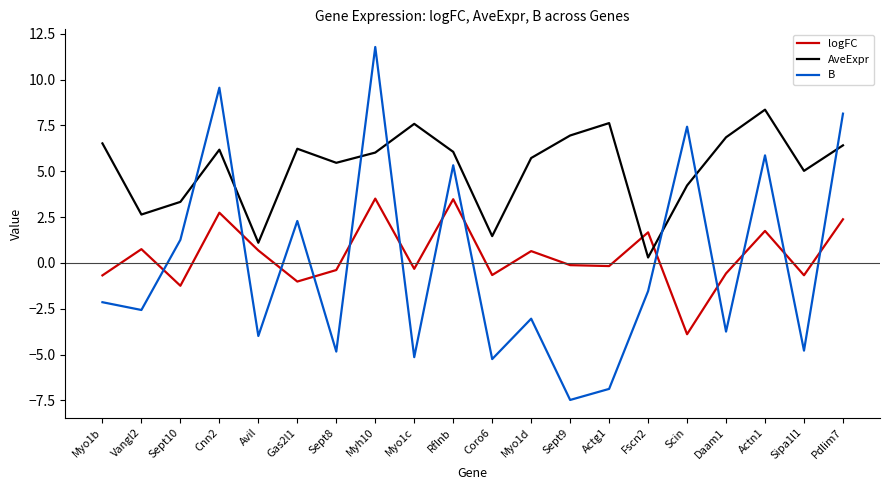

Rank the series at Myo1d from lowest to highest value.

B, logFC, AveExpr